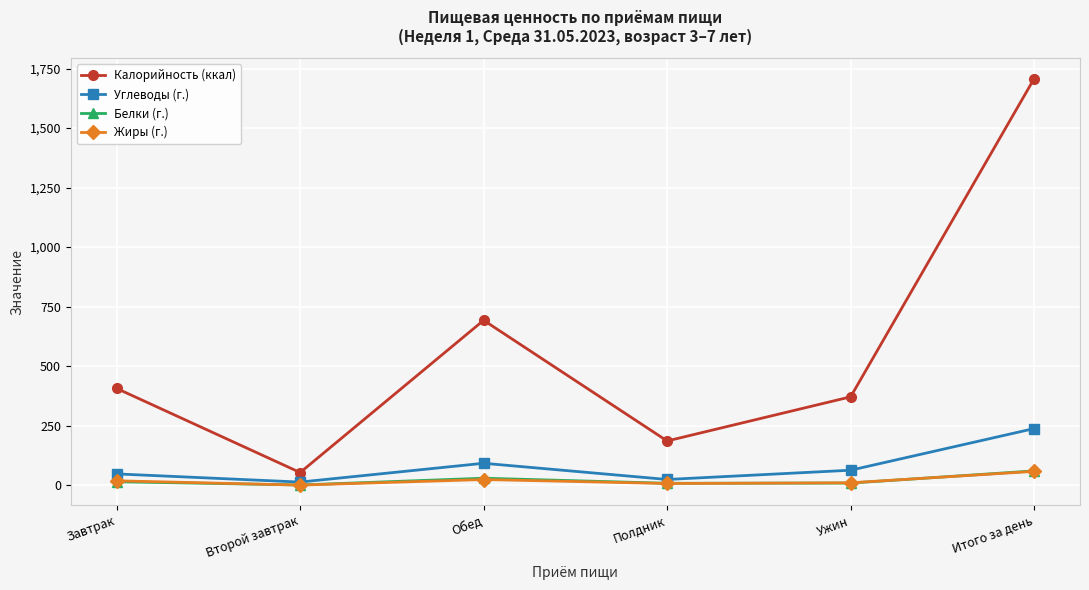

True or false: Калорийность (ккал) has more than 2 interior local peaks.

False